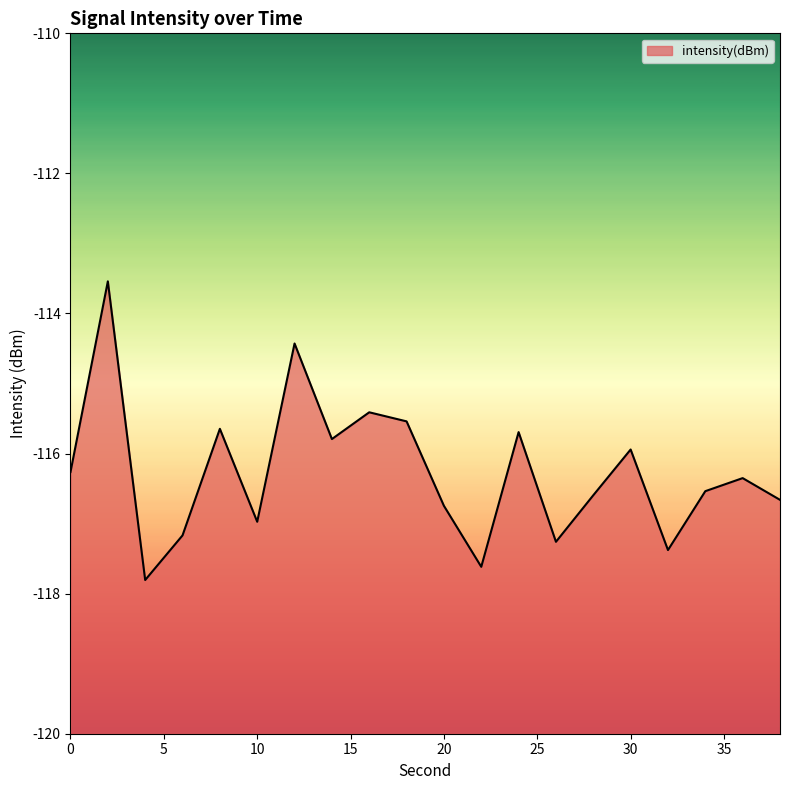

List the labels in order of value, smallest first.

4, 22, 32, 26, 6, 10, 20, 38, 28, 34, 36, 0, 30, 14, 24, 8, 18, 16, 12, 2